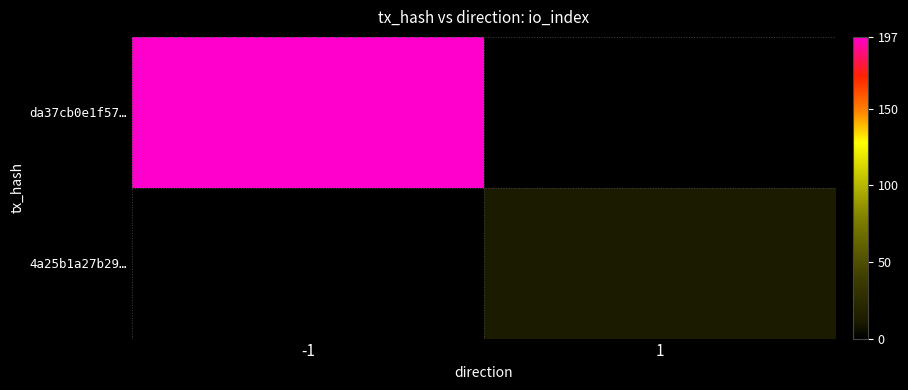

At which category is the sum across all series the highest?

-1